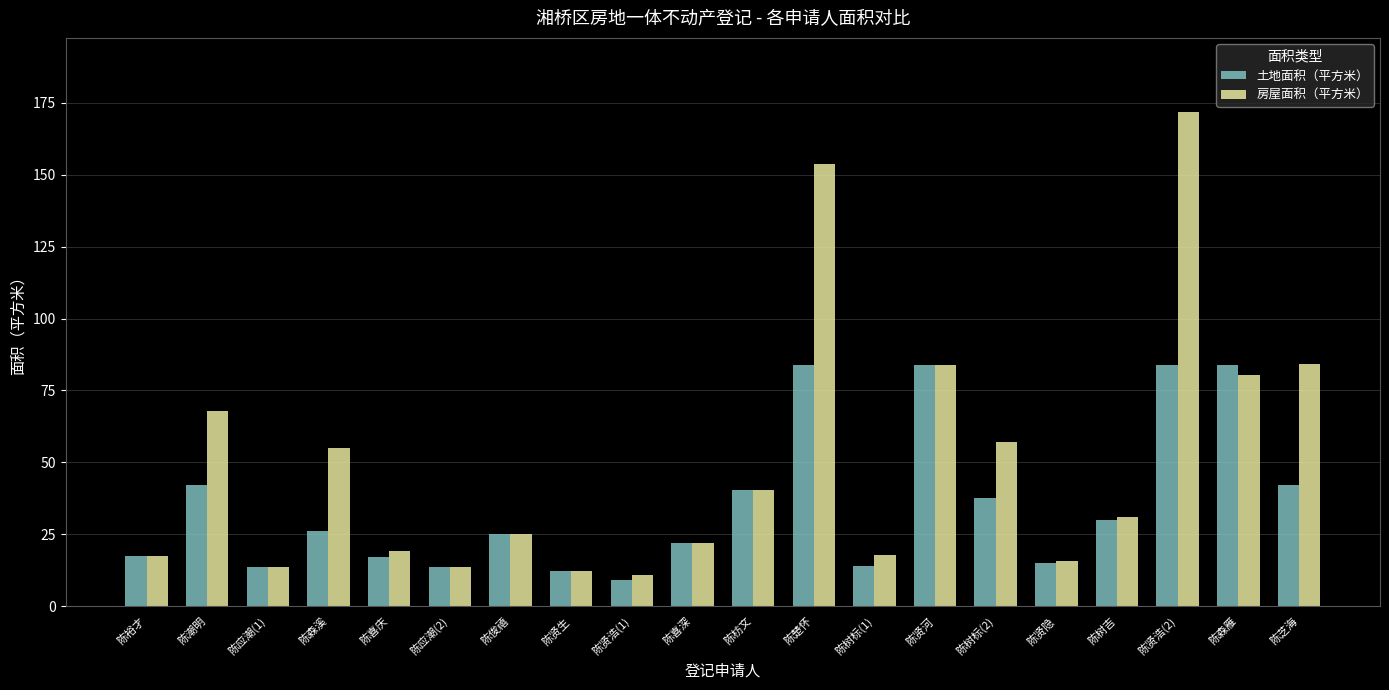

What is the difference between the 土地面积（平方米） values at 陈喜深 and 陈贤生?

9.8